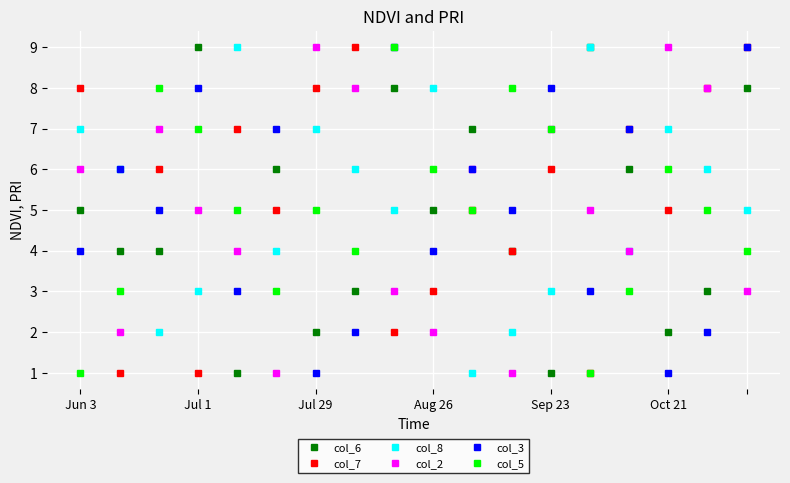

How many data points does each series have?

18